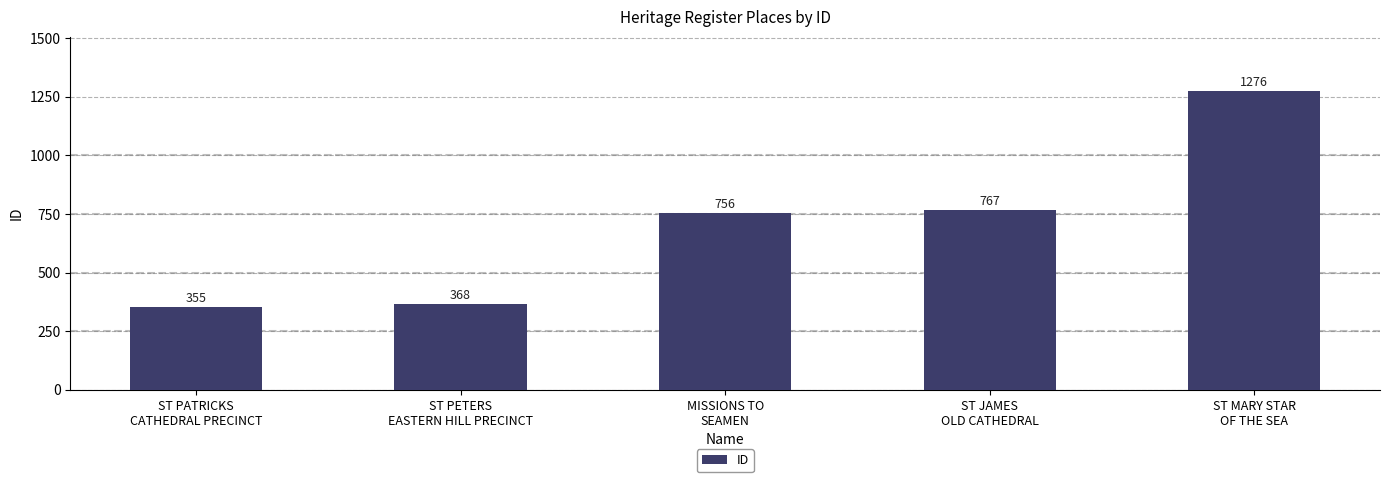

List the labels in order of value, largest first.

ST MARY STAR
OF THE SEA, ST JAMES
OLD CATHEDRAL, MISSIONS TO
SEAMEN, ST PETERS
EASTERN HILL PRECINCT, ST PATRICKS
CATHEDRAL PRECINCT